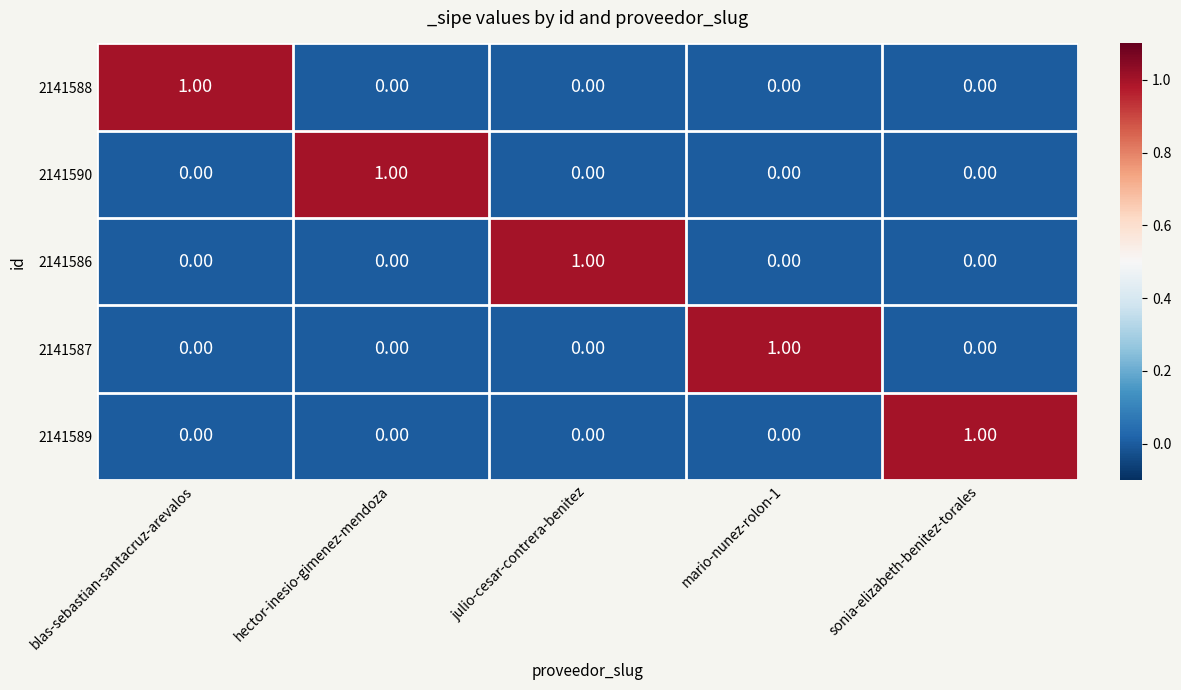

At how many categories does at least one series exceed 0?

5